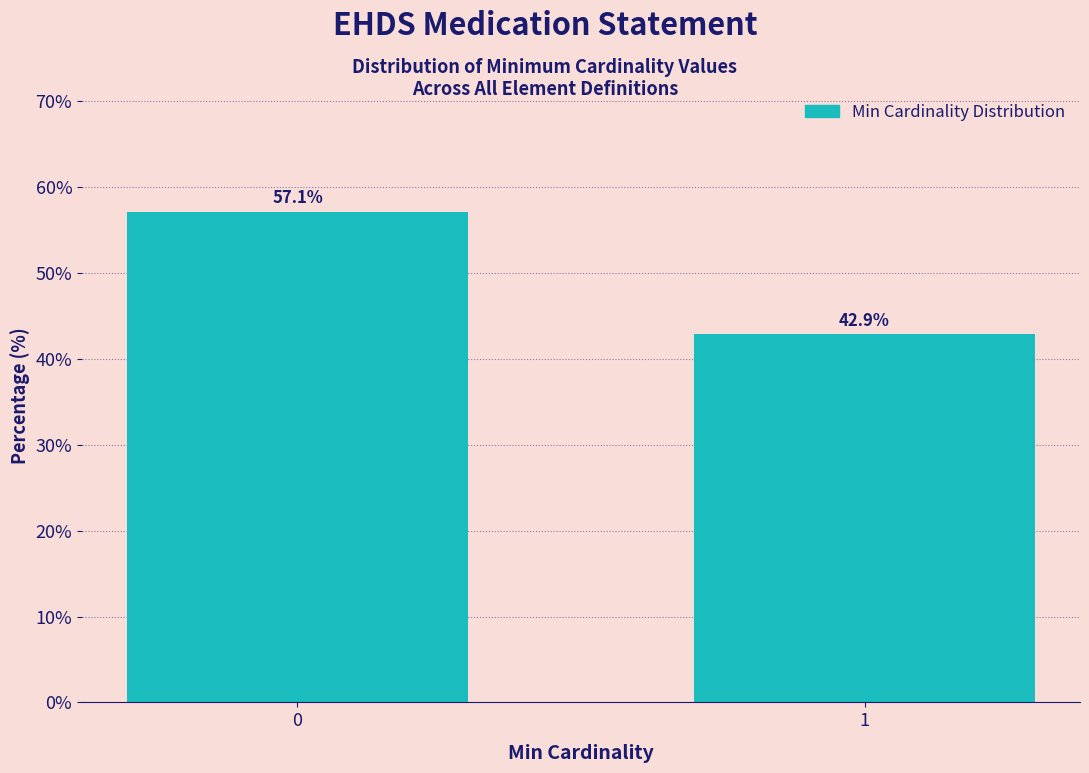

Reading left to right, extract all data points from this chart.

0=57.1	1=42.9